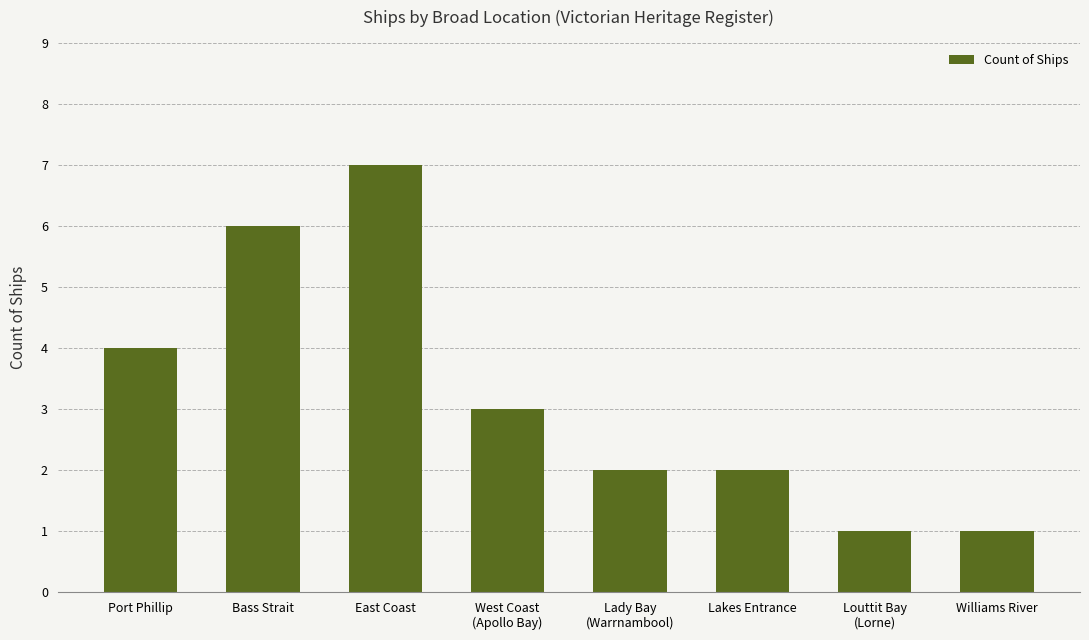

Reading left to right, extract all data points from this chart.

4	6	7	3	2	2	1	1